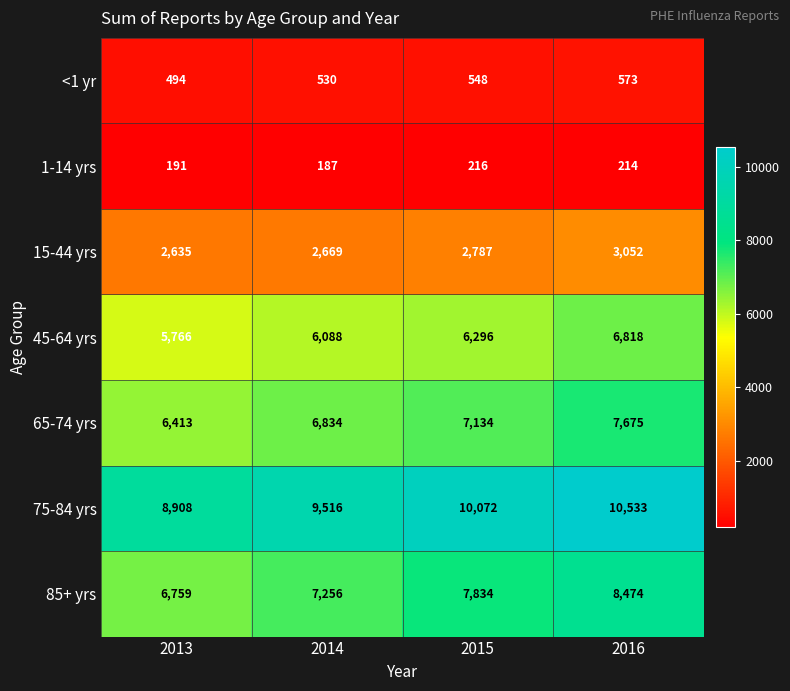

At which category is the sum across all series the highest?

2016